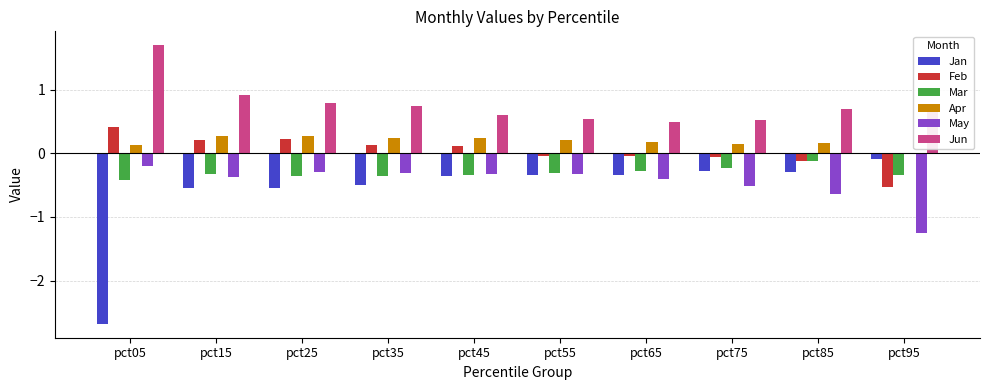

What is the sum of all Feb values?

0.3